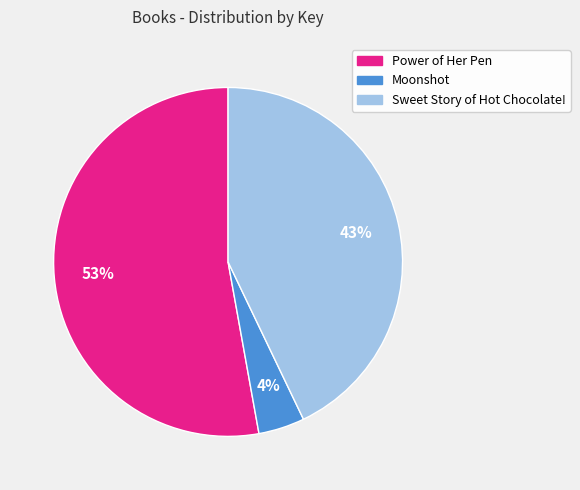

Rank the categories by value from highest to lowest.

Power of Her Pen, Sweet Story of Hot Chocolate!, Moonshot